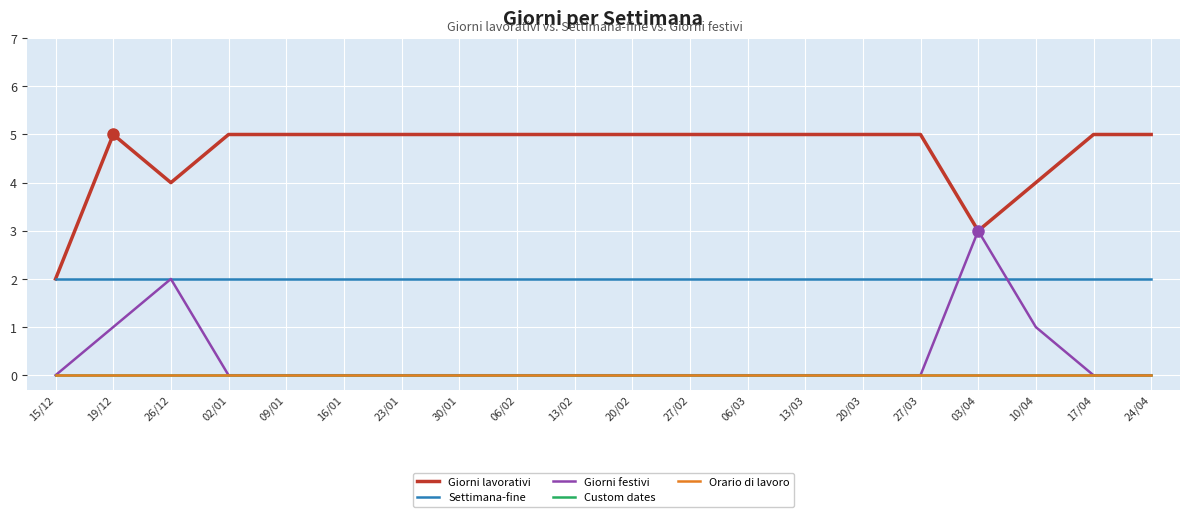

The Custom dates series shows 0 at 23/01. True or false?

True